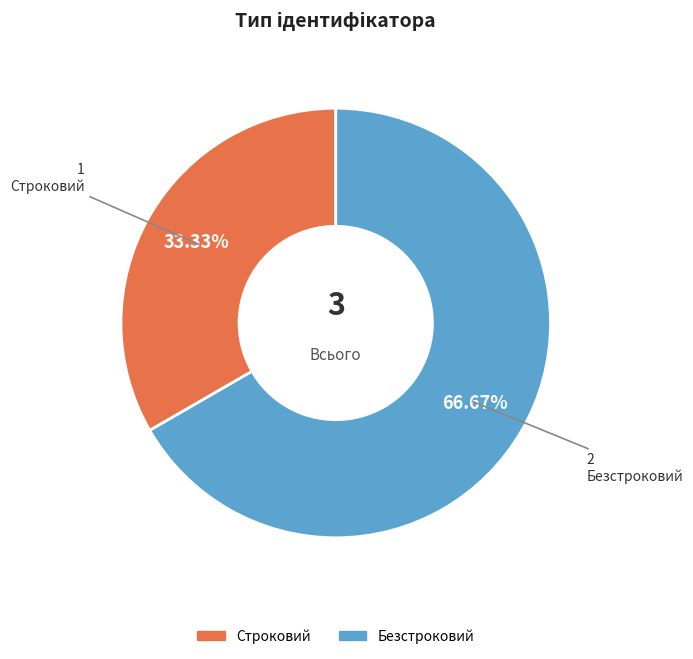

Count the number of slices in the pie.

2